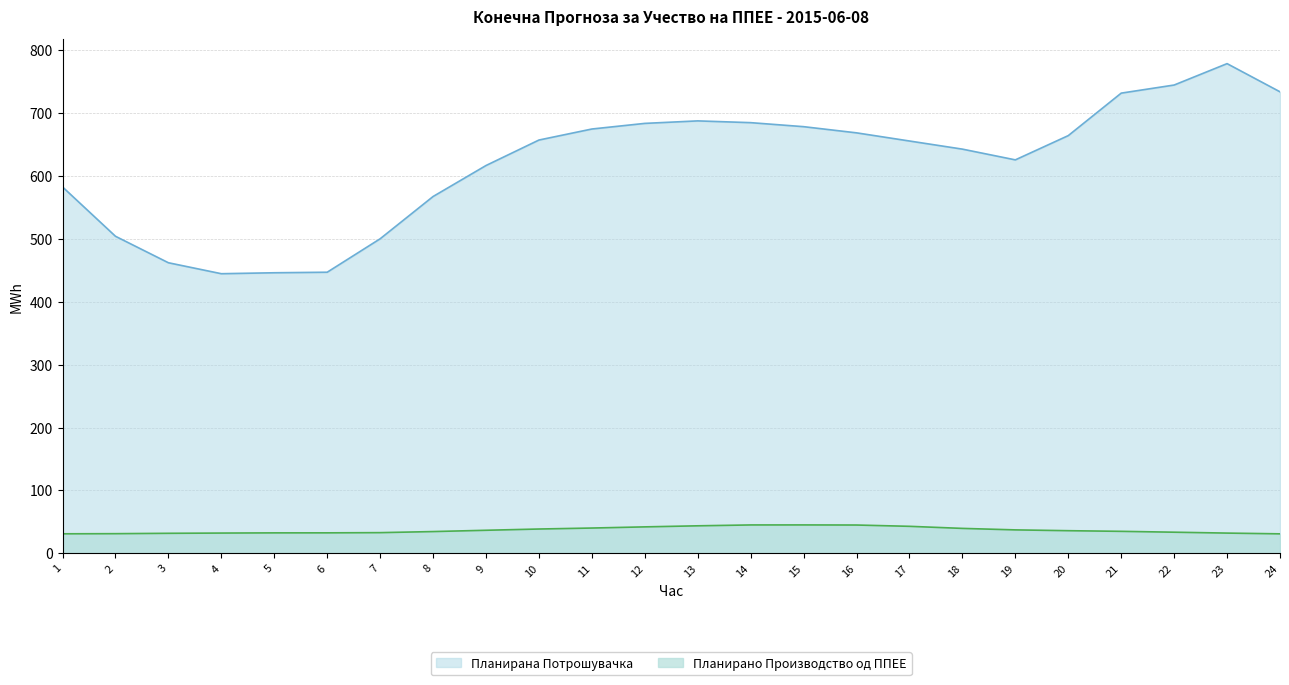

True or false: Планирана Потрошувачка and Планирано Производство од ППЕЕ cross at least once.

False